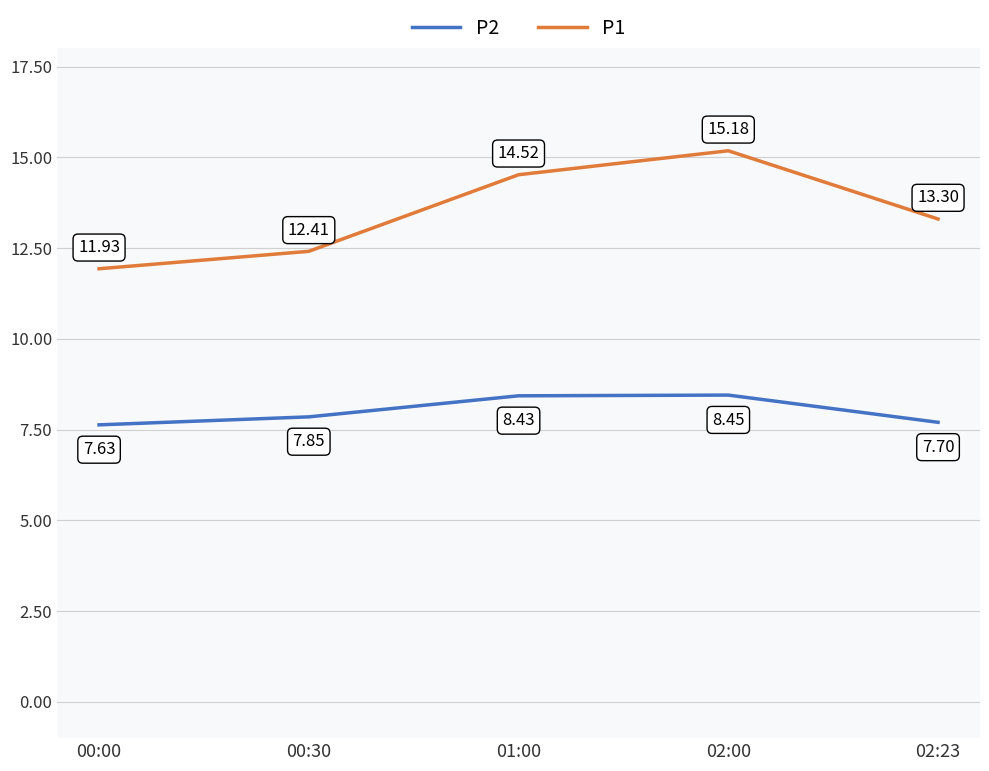

What is the sum of all P1 values?

67.3